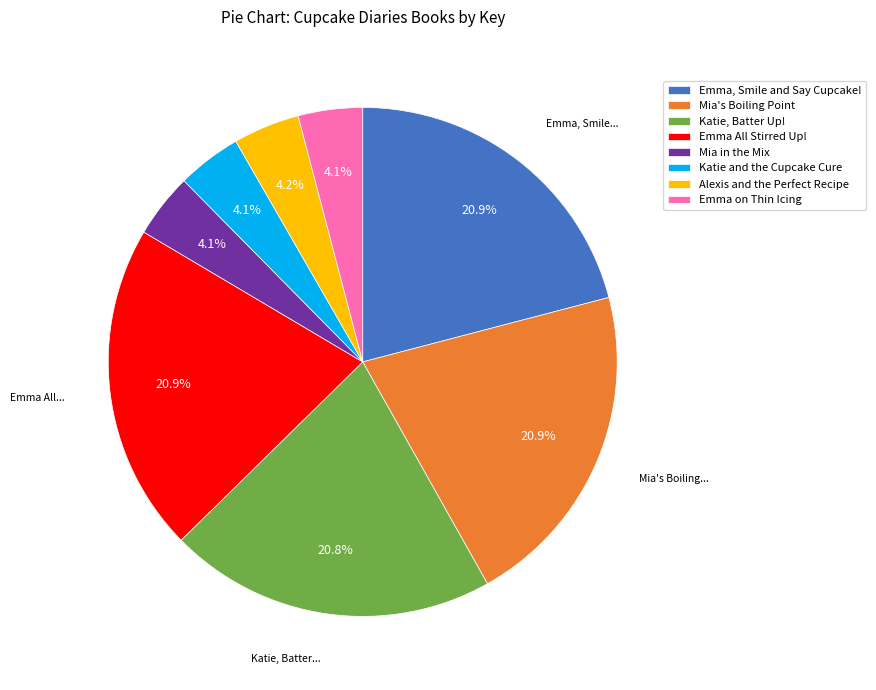

Approximately how many times larger is the value at Emma, Smile and Say Cupcake! compared to Katie, Batter Up!?

1.0